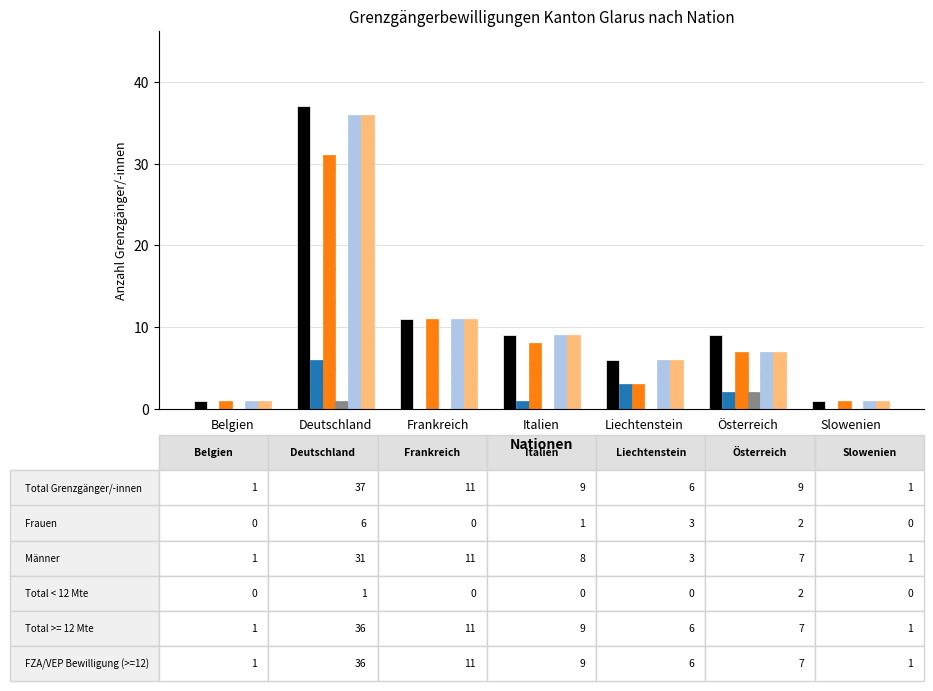

What is the total value across all series at Belgien?

4